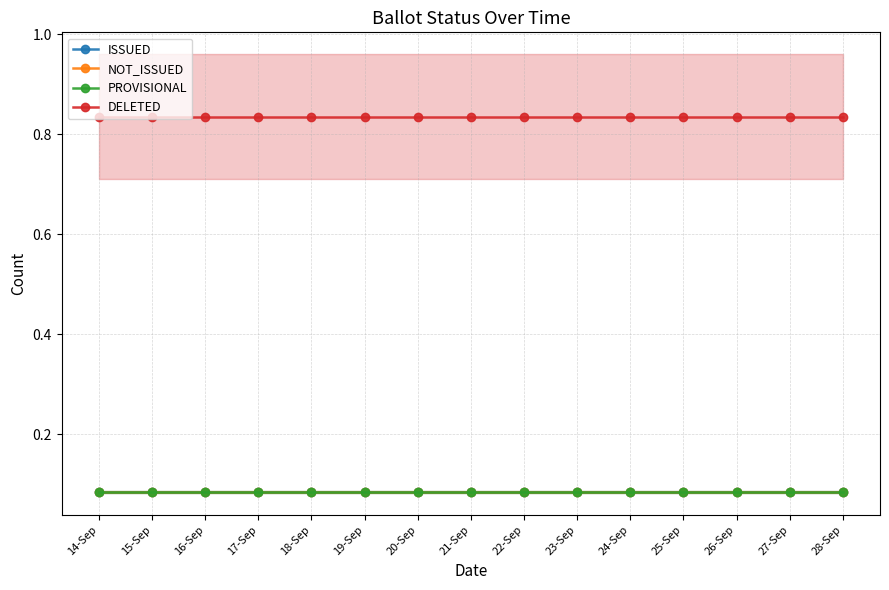

How many lines are shown in the chart?

4